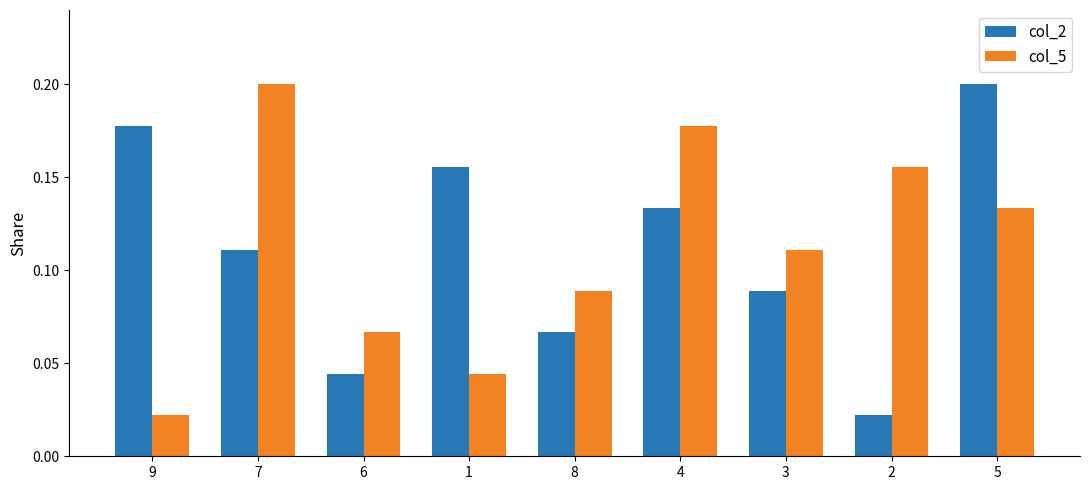

Is the value of col_5 at 5 greater than the value of col_2 at 7?

Yes